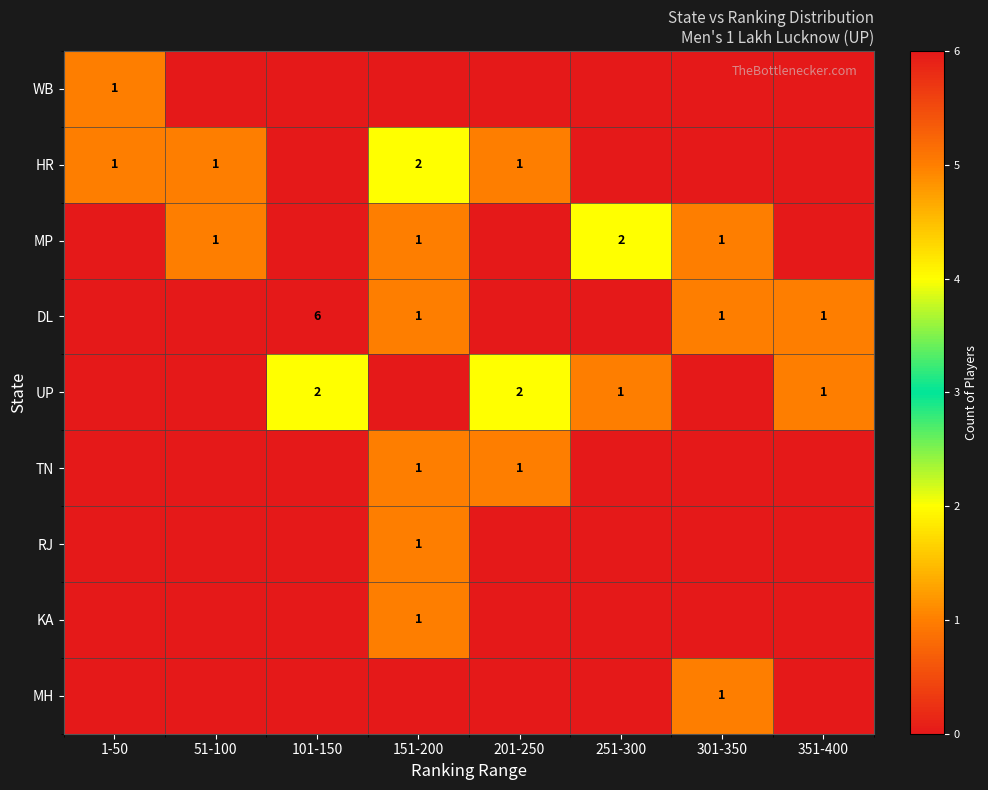

The value of UP at 251-300 is 1. True or false?

True